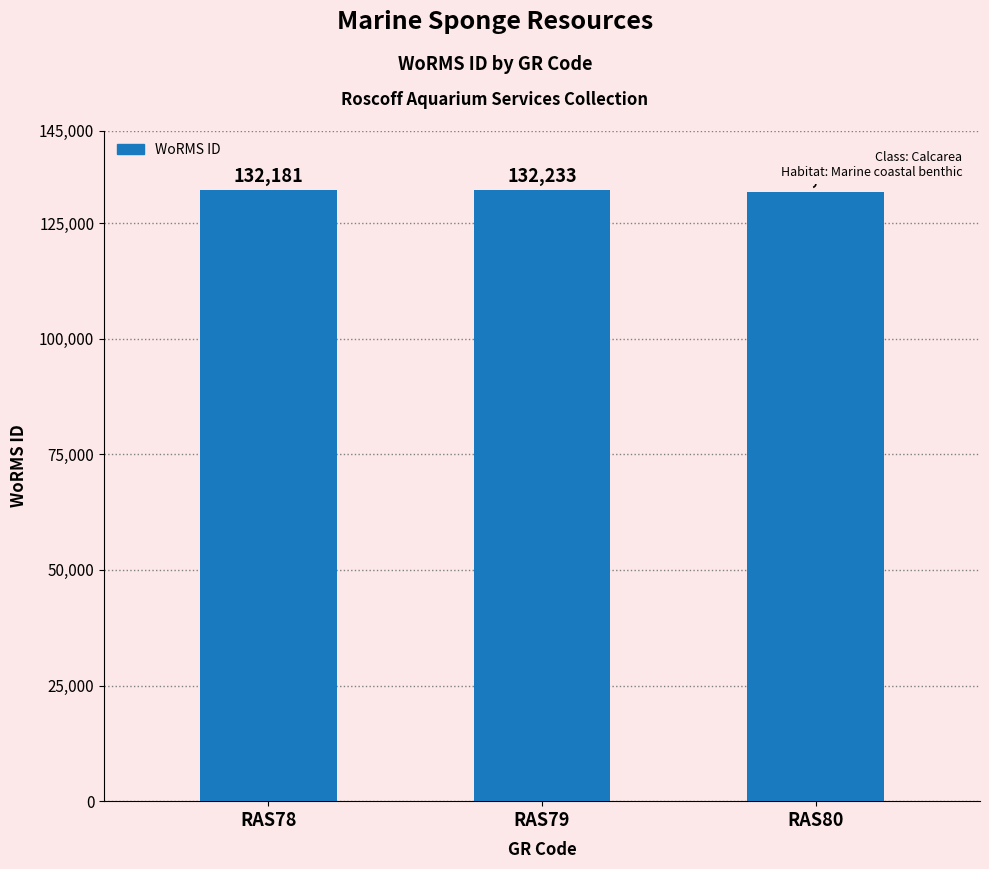

Read the value at RAS78, to the nearest 50.

132200